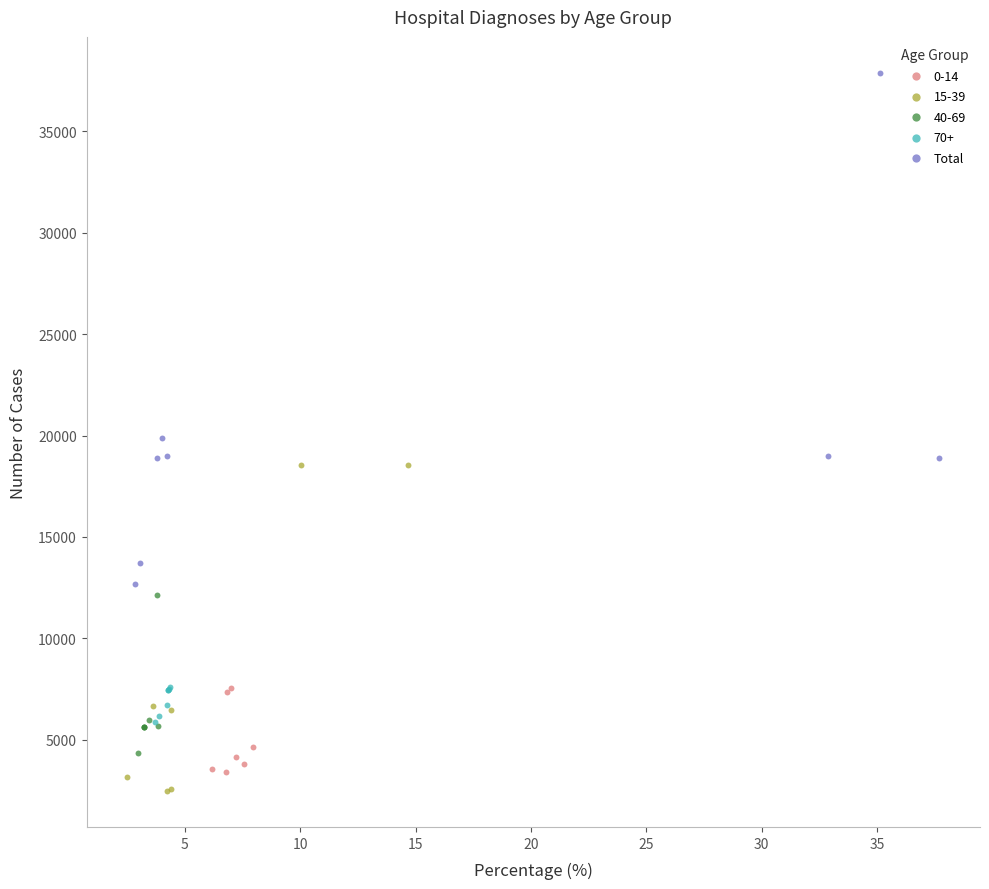

Which series contains the highest Y value?

Total